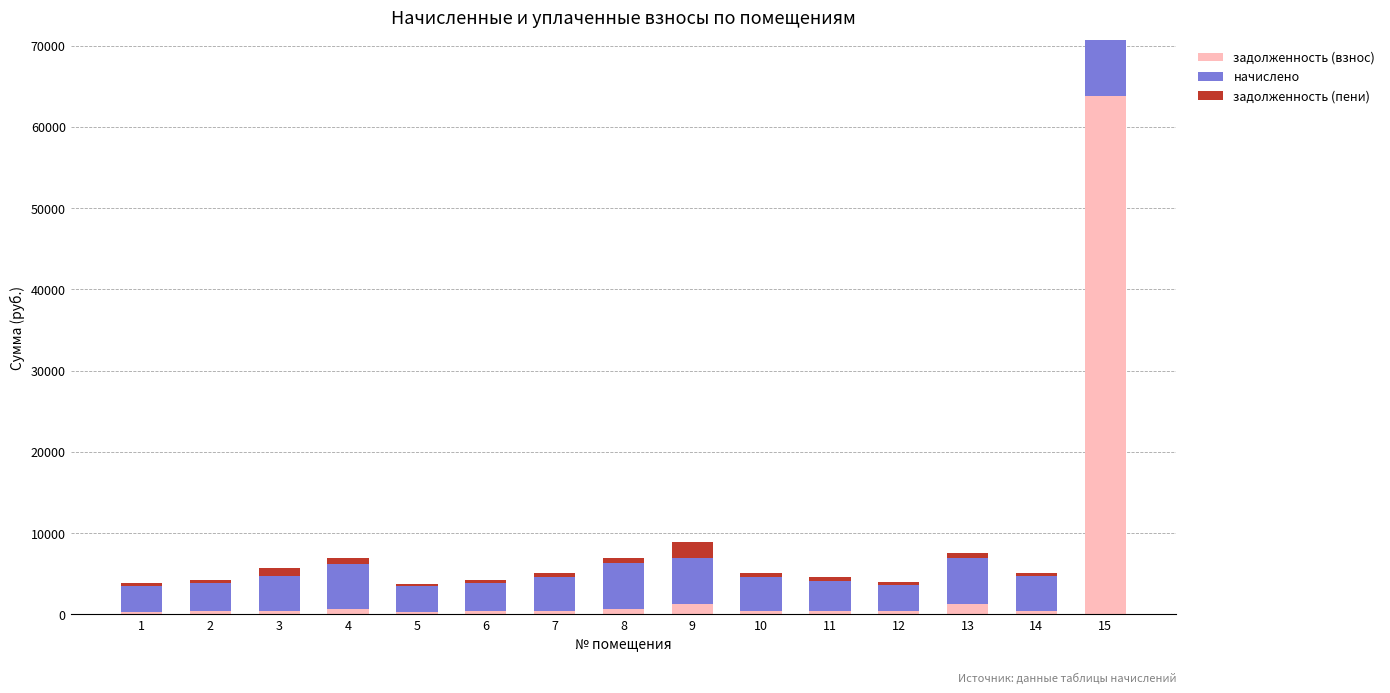

Read the задолженность (взнос) value at 9.

1274.3